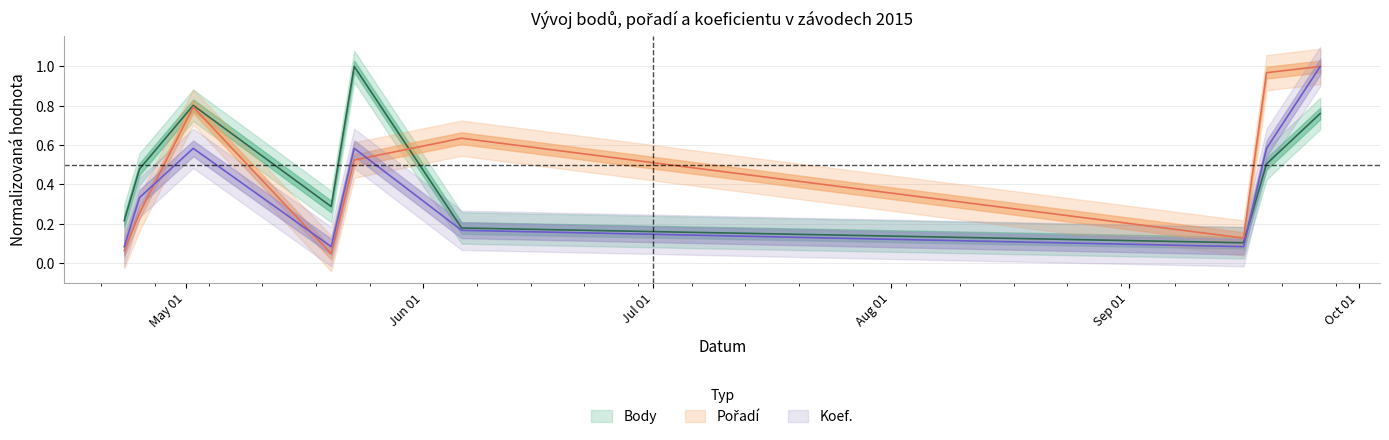

What position from the right is 2015-09-16?

3